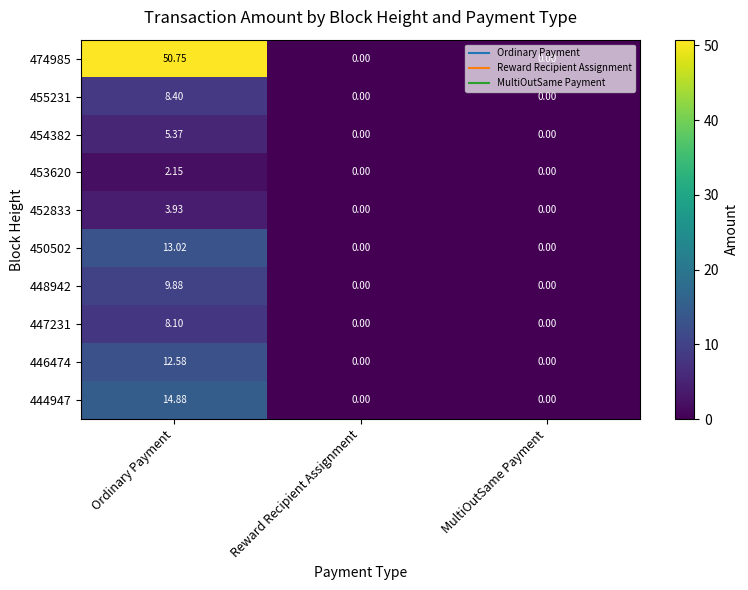

Which label corresponds to the largest value in the chart?

Ordinary Payment